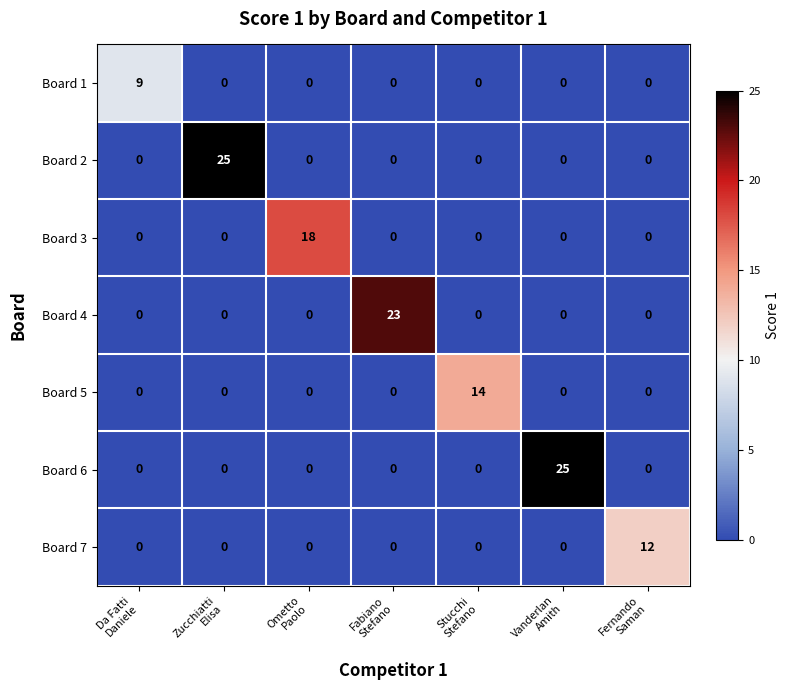

Between Fabiano
Stefano and Stucchi
Stefano, which series saw the biggest shift?

Board 4